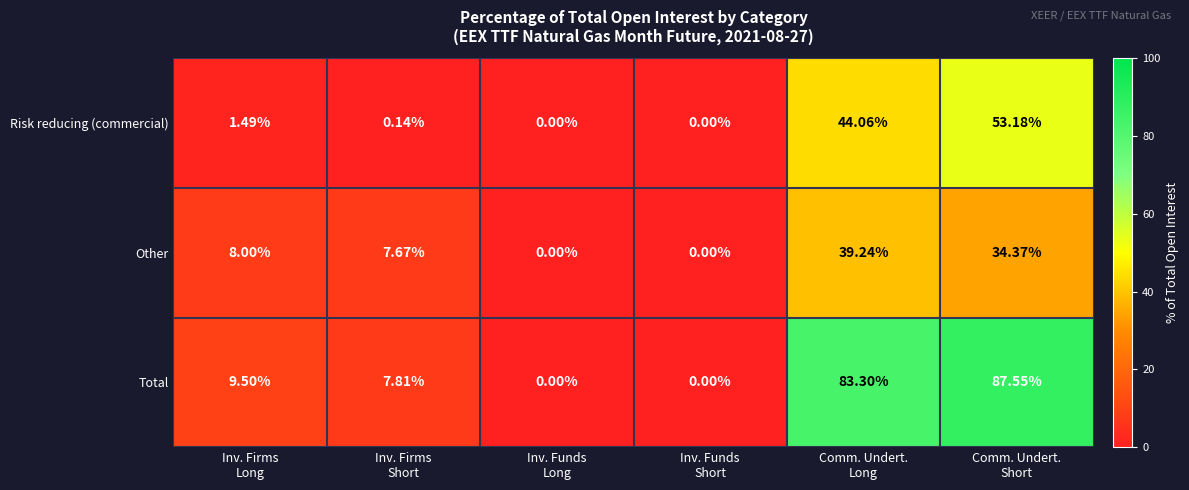

At which category does the chart reach its peak across all series?

Comm. Undert.
Short